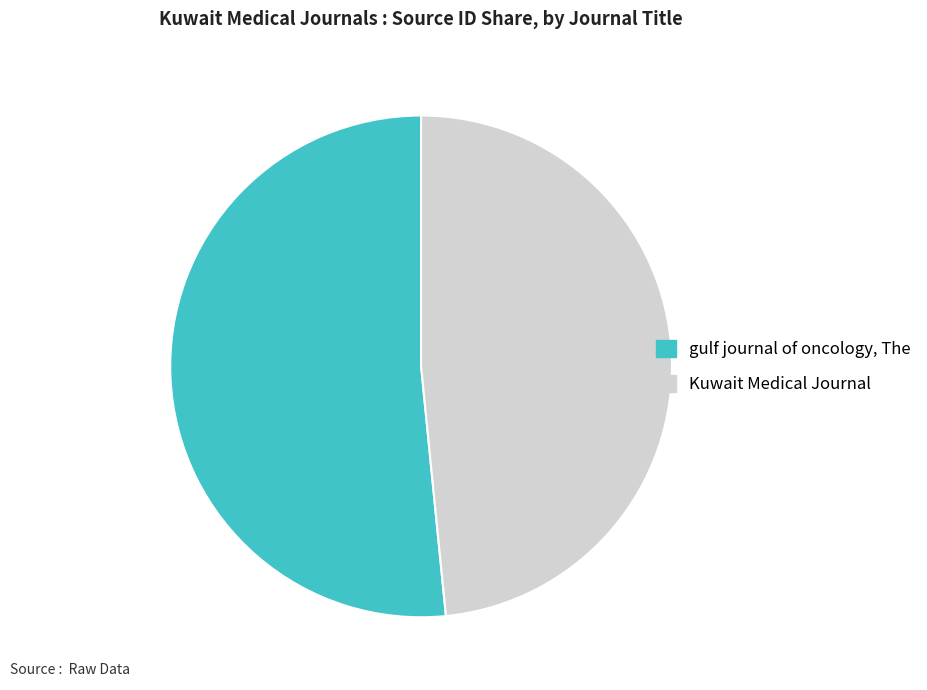

Count the number of slices in the pie.

2